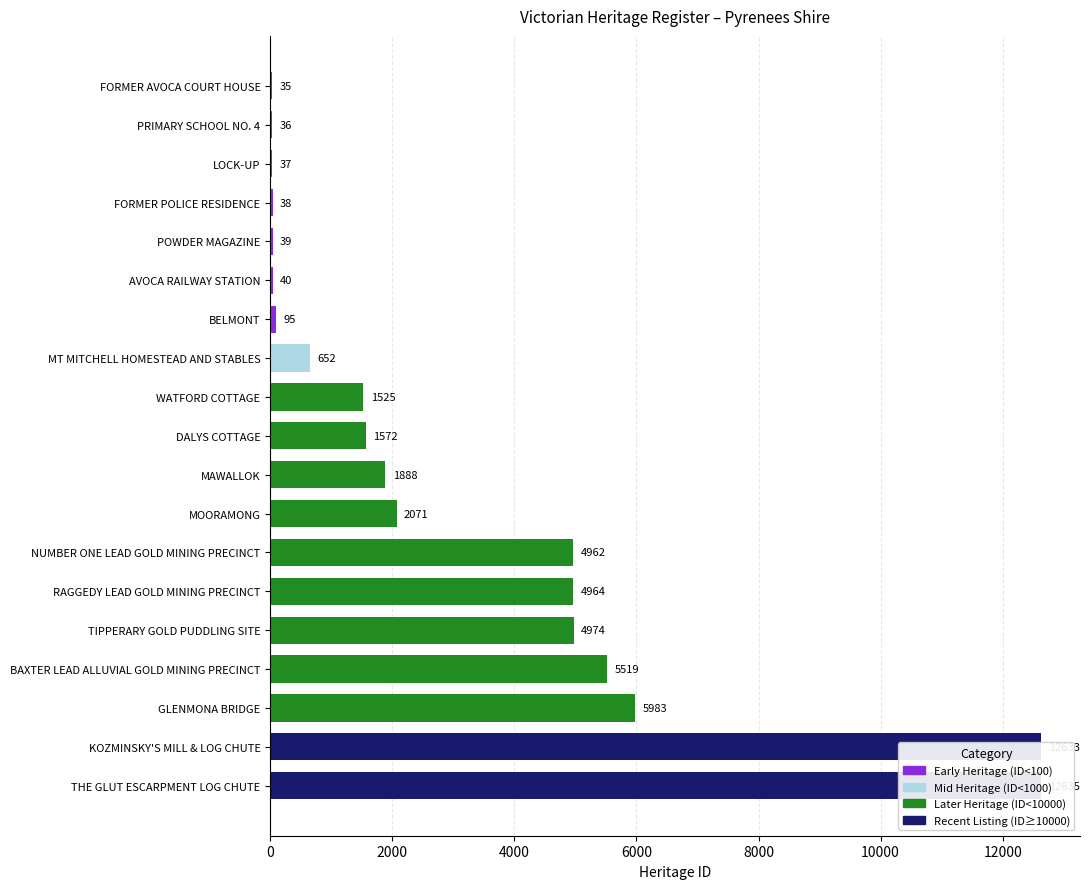

How many bars are there in total?

19